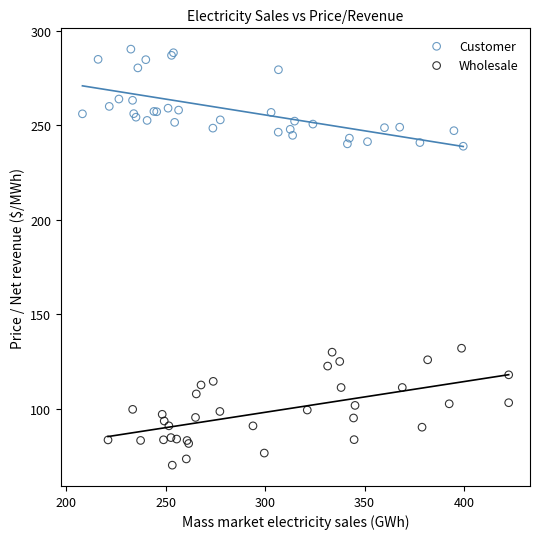

Which series reaches the minimum Y coordinate?

Wholesale